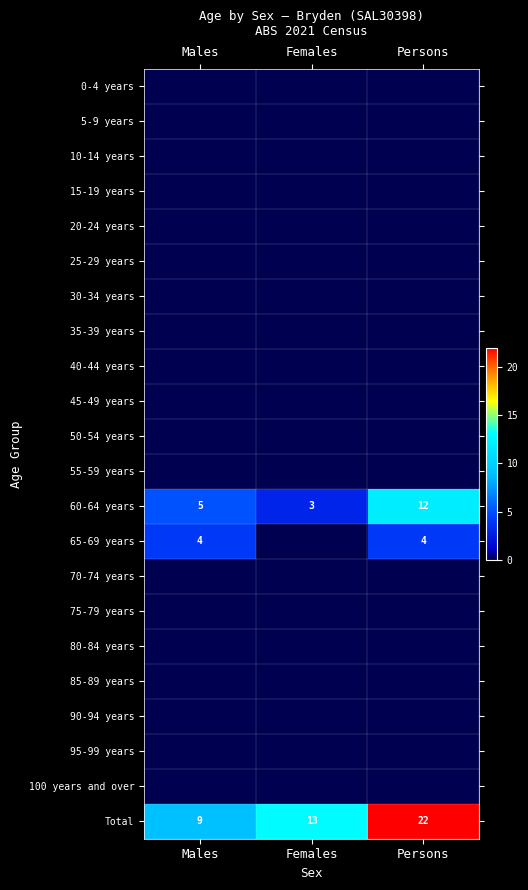

True or false: Total has a value of 10 at Persons.

False